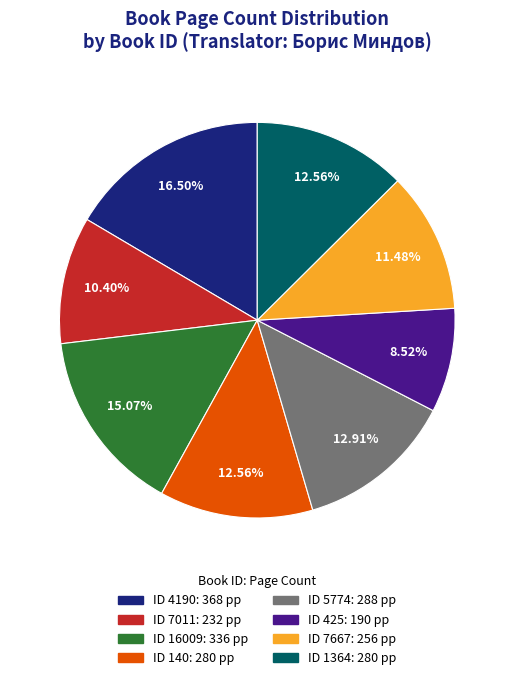

Count the number of slices in the pie.

8